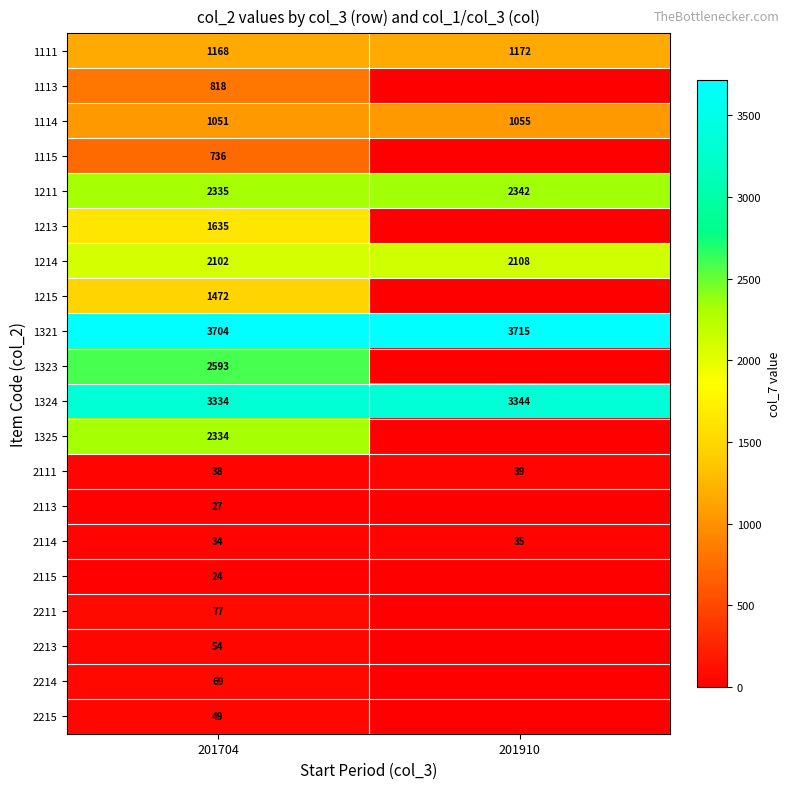

What is the average value of the 1321 series?

3710